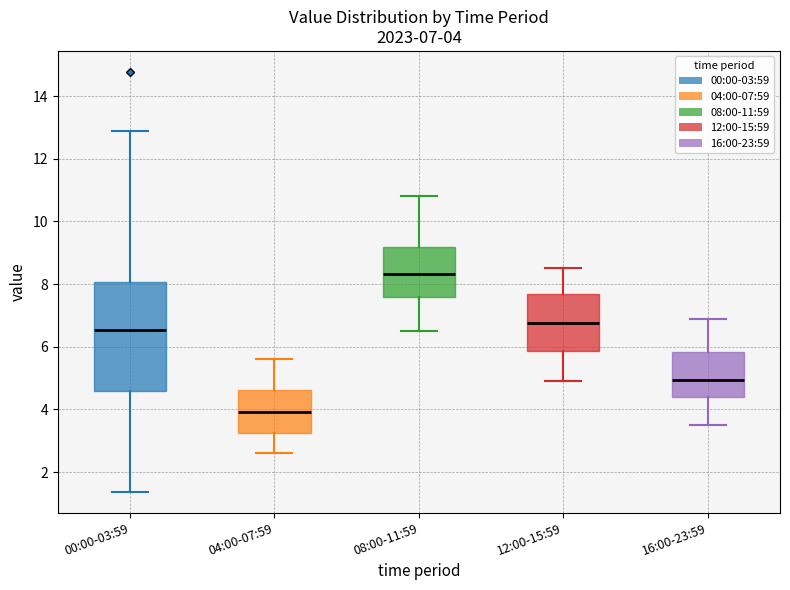

Which box has the highest median line?

08:00-11:59